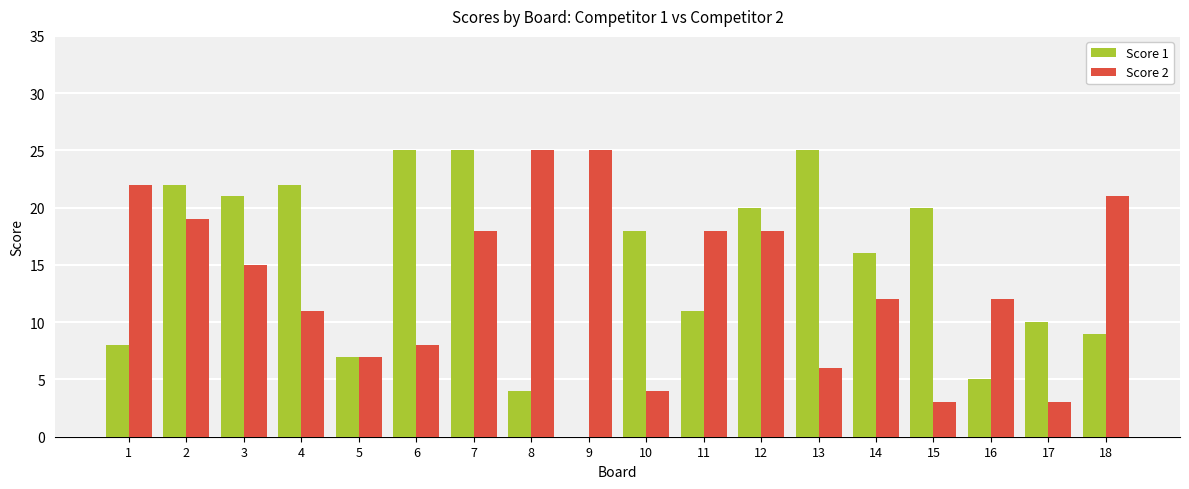

Is the value of Score 1 at 9 greater than the value of Score 2 at 5?

No